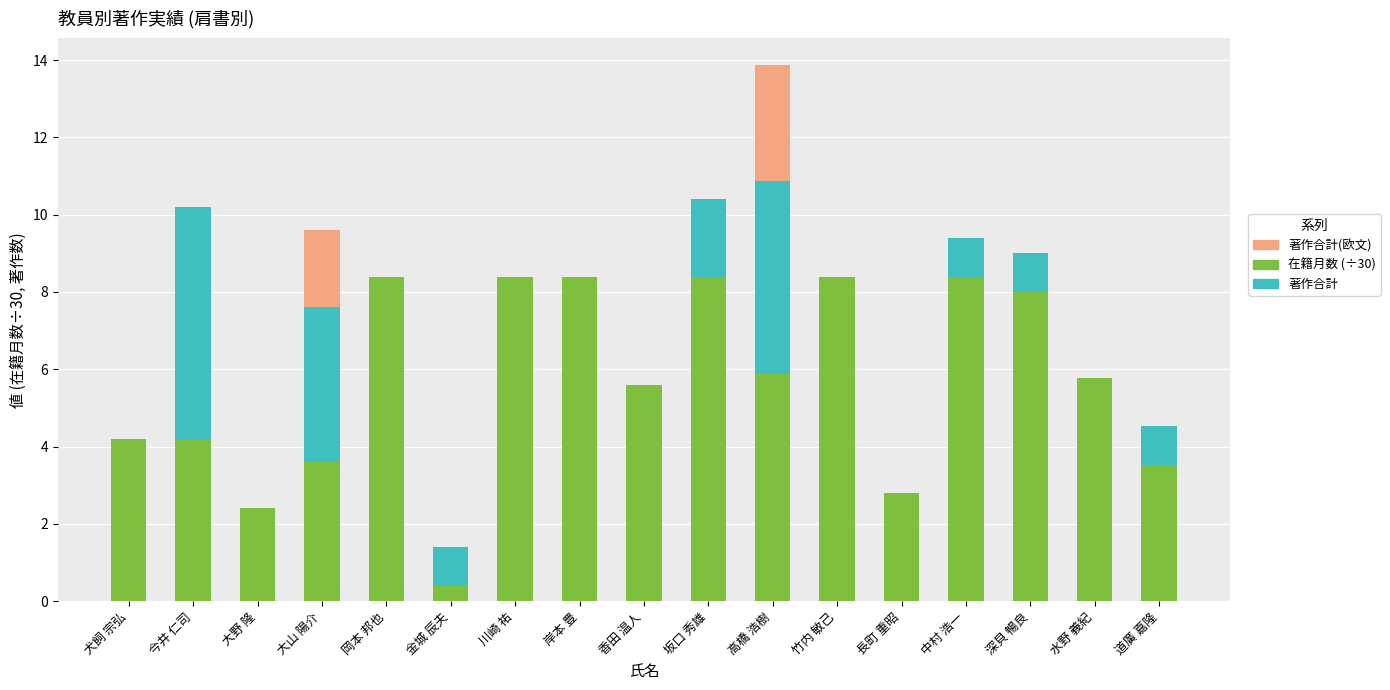

What is the highest value of the 在籍月数 (÷30) series?

8.4